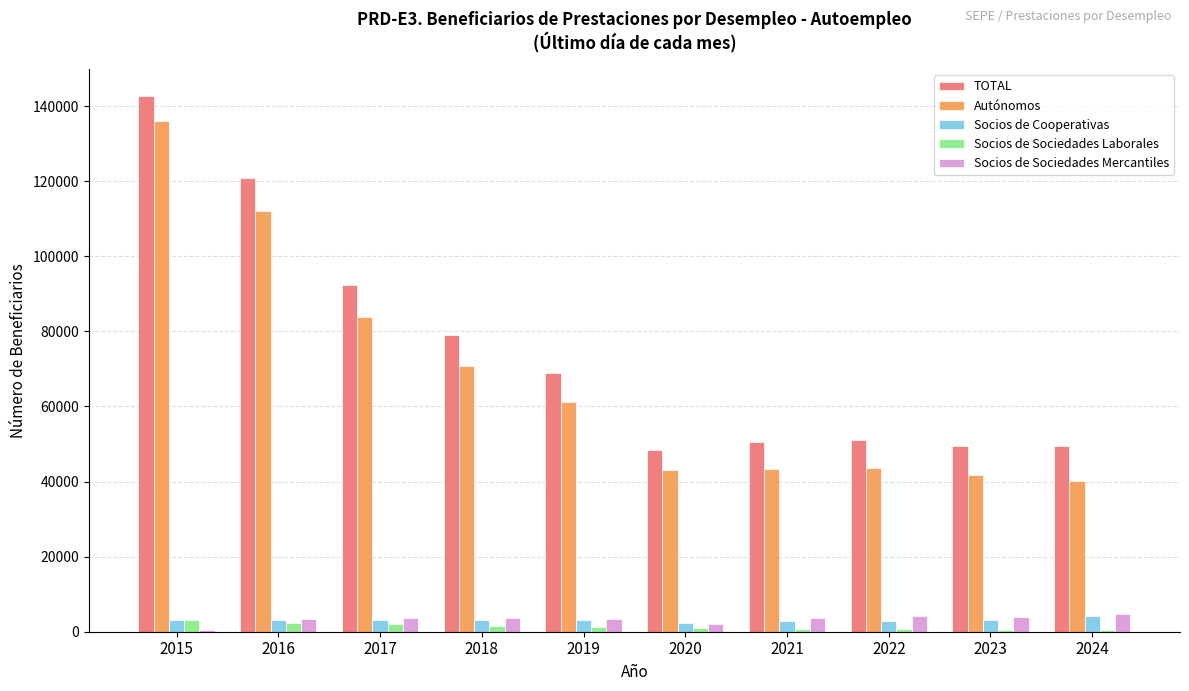

How many groups of bars are there?

10